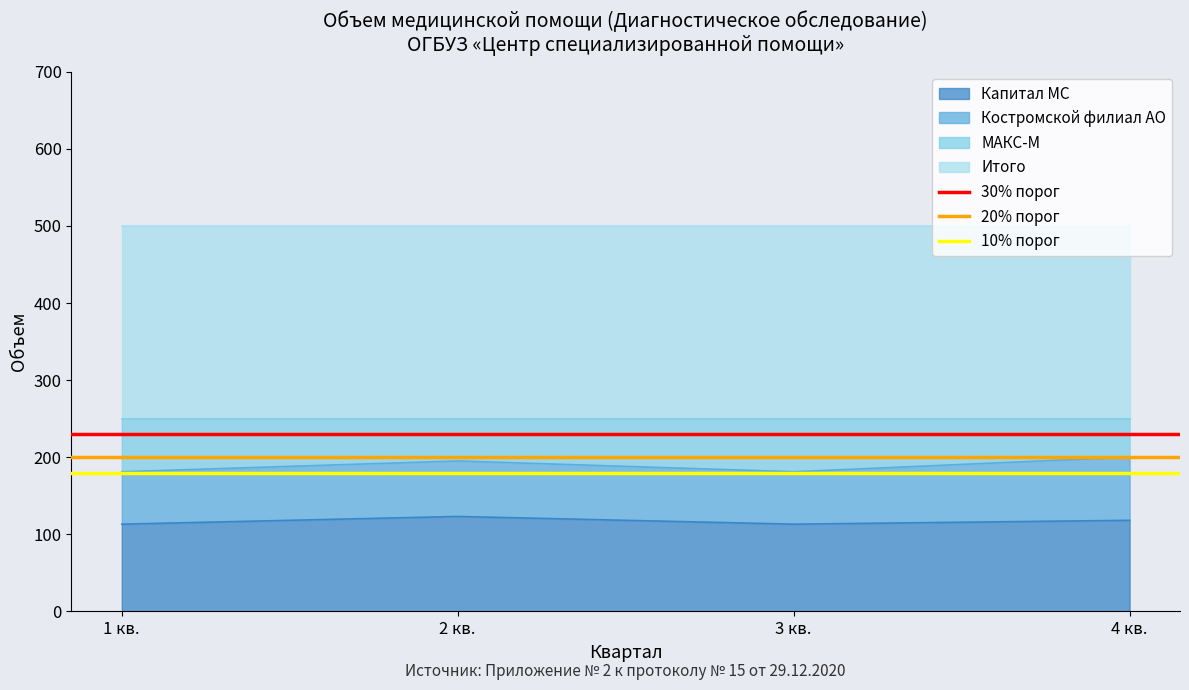

What is the value of the 20% порог point at the 2nd from the left?

200